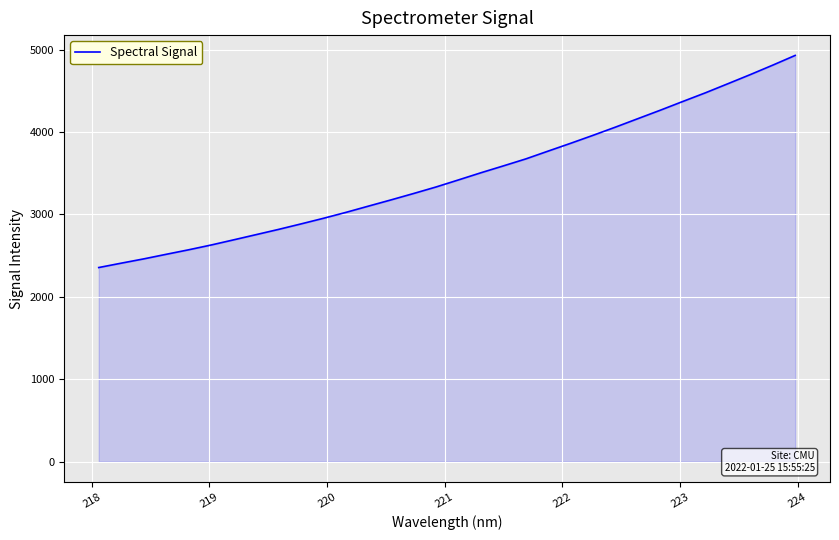

What is the greatest value displayed?

4930.3